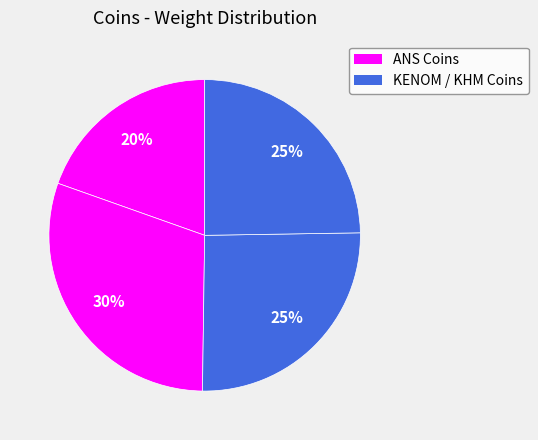

Does any single category account for the majority?

No